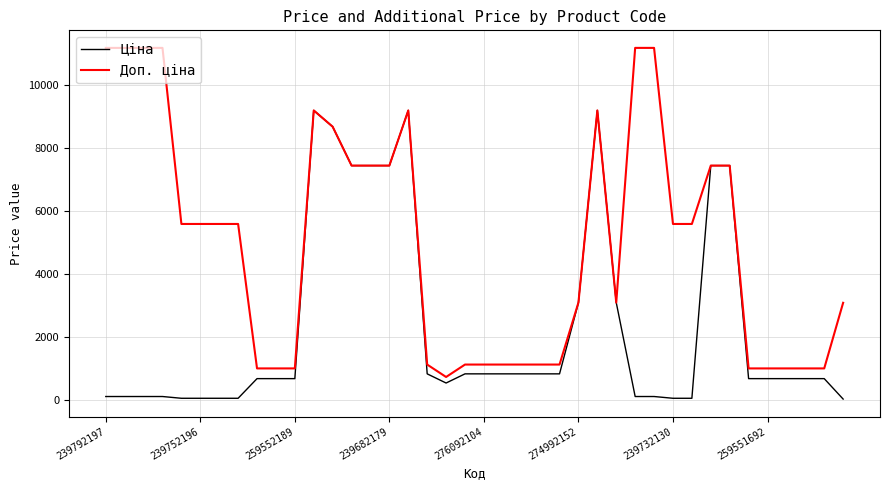

What is the average value of the Доп. ціна series?

5001.5